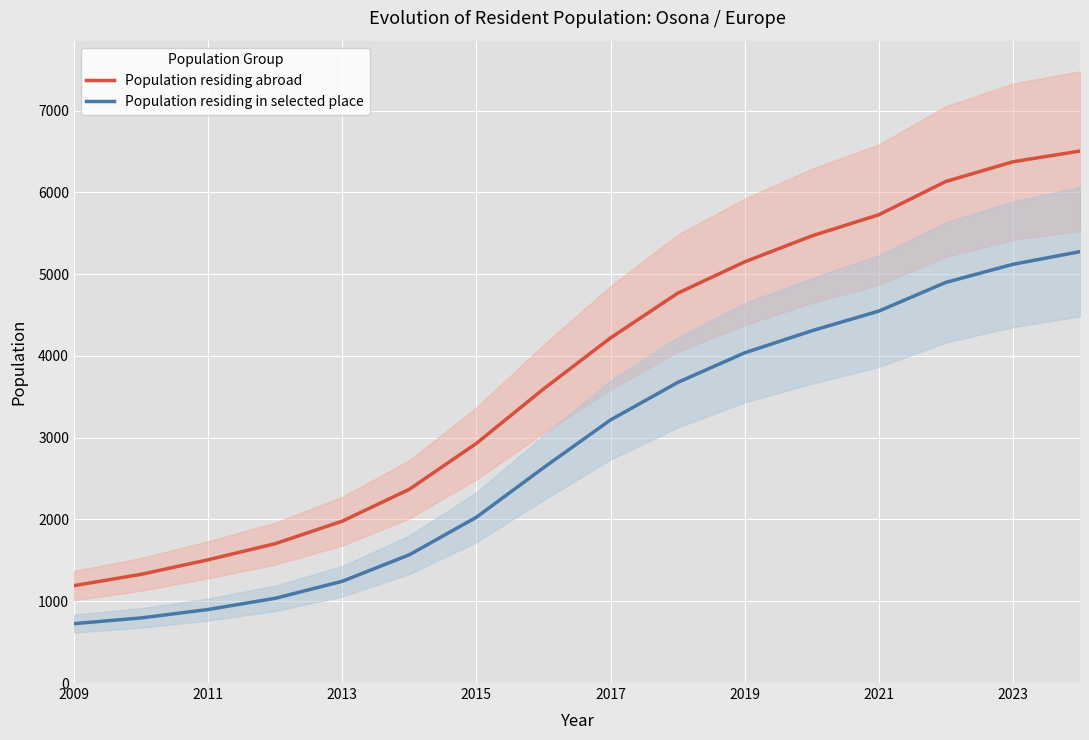

True or false: Population residing abroad and Population residing in selected place cross at least once.

False